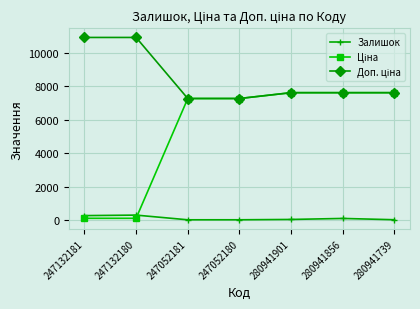

The Залишок series shows 20.0 at 247052181. True or false?

True